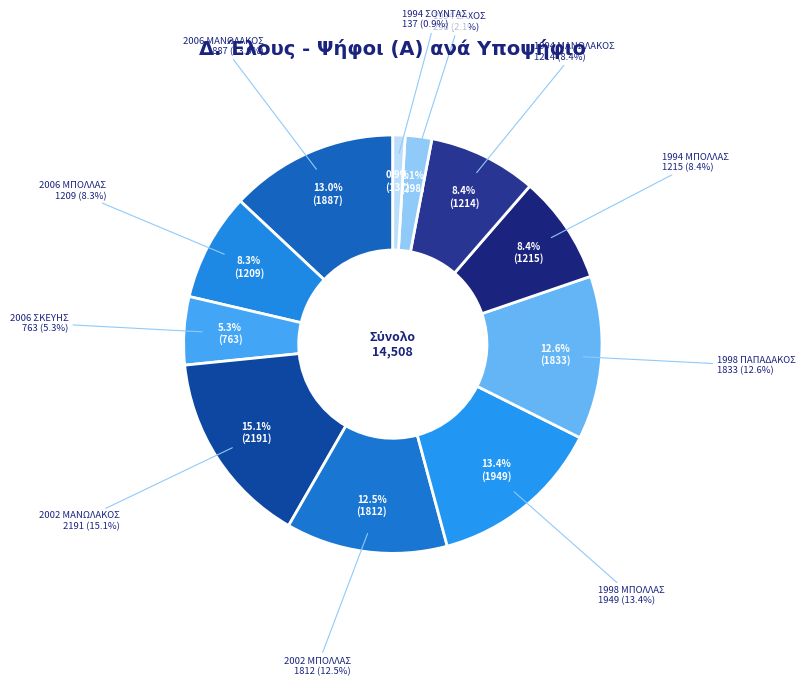

What is the largest slice in the pie chart?

2002 ΜΑΝΩΛΑΚΟΣ